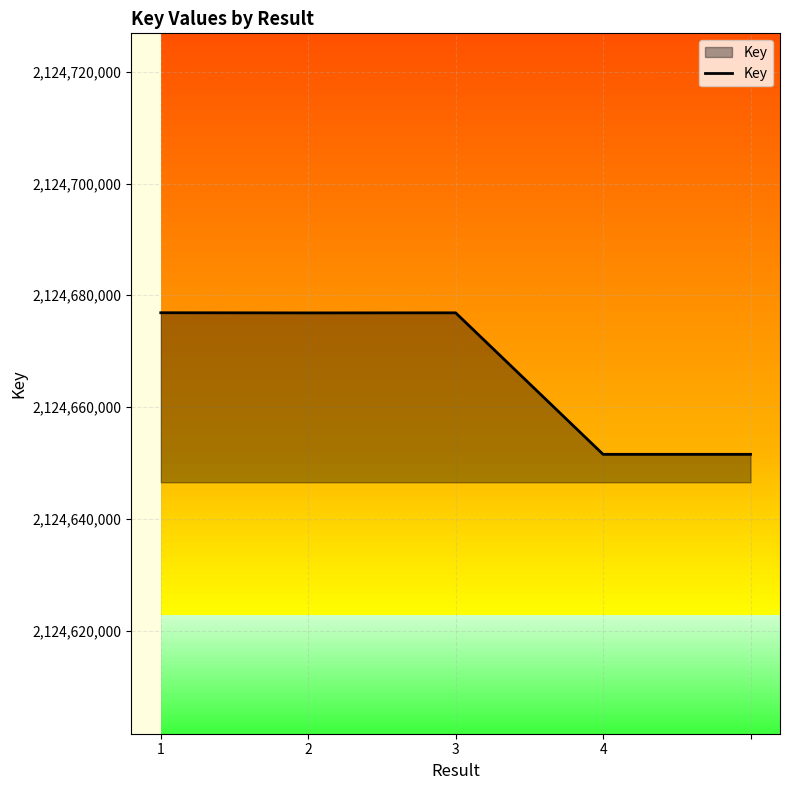

What is the greatest value displayed?

2124676873